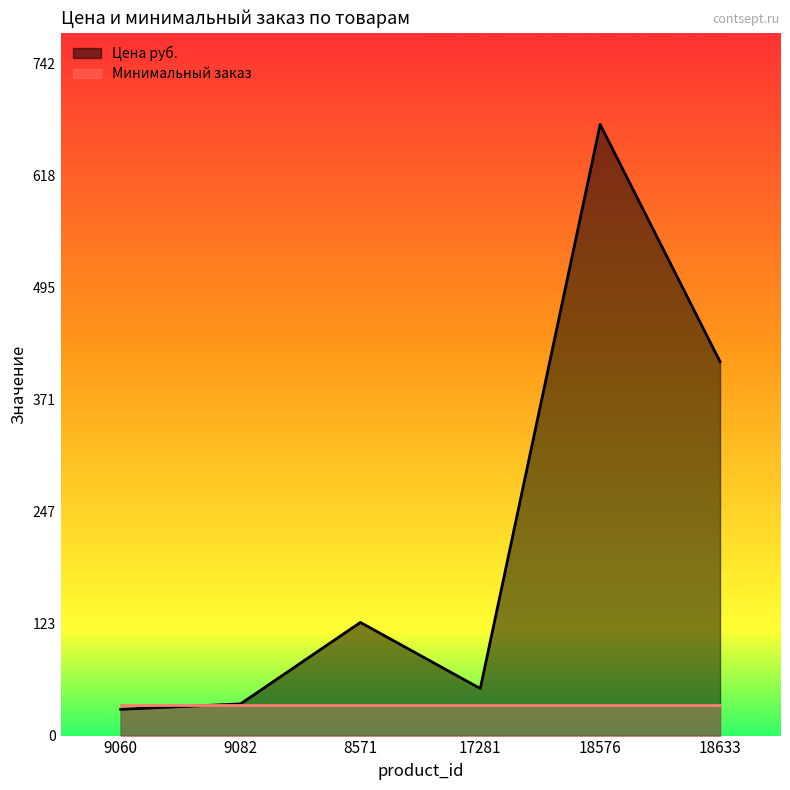

List the labels in order of value, largest first.

18576, 18633, 8571, 17281, 9082, 9060